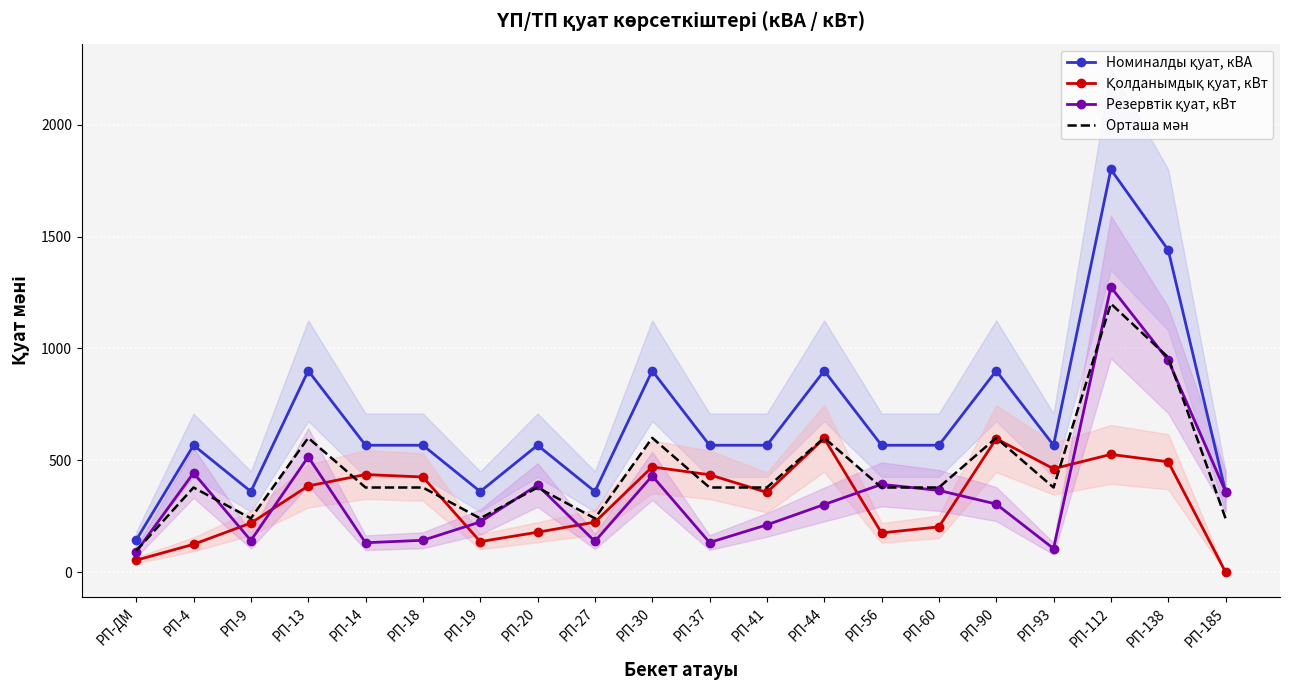

What is the average value of the Қолданымдық қуат, кВт series?

324.6